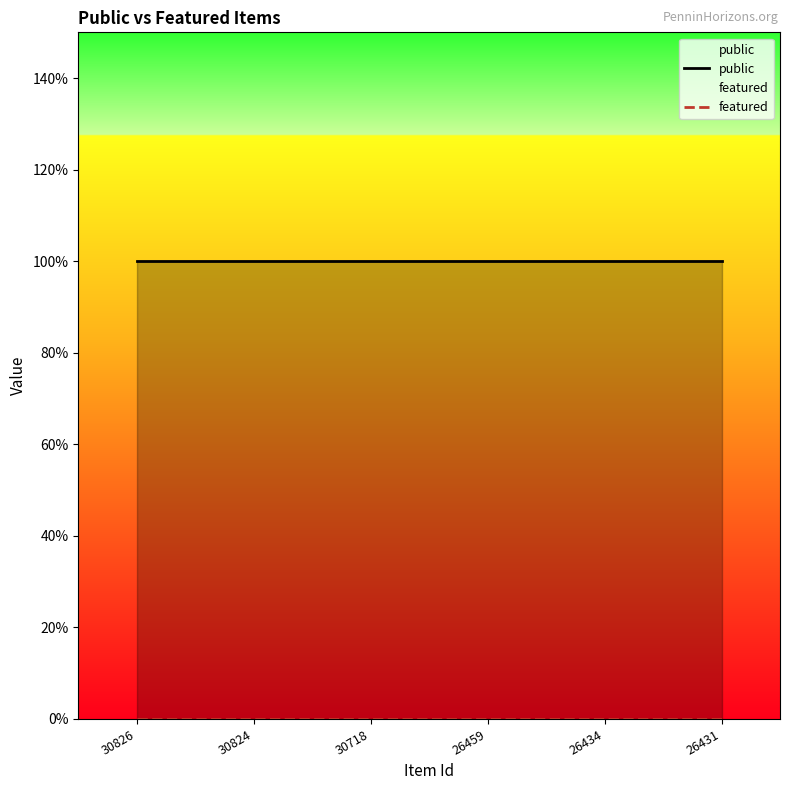

Rank the categories by featured value from lowest to highest.

30826, 30824, 30718, 26459, 26434, 26431